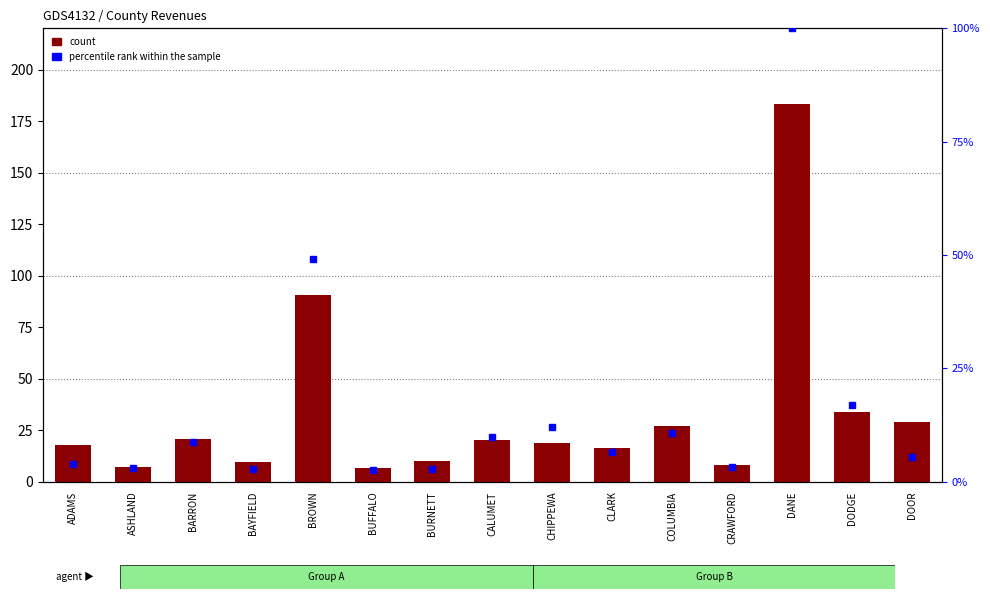

What is the smallest value displayed?

2.6